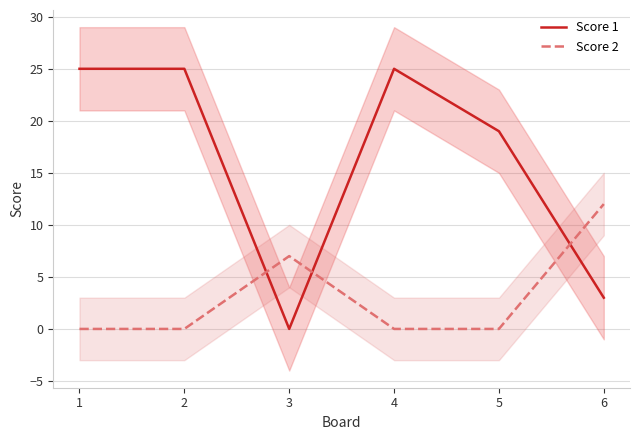

How many data points in Score 1 are less than 25?

3